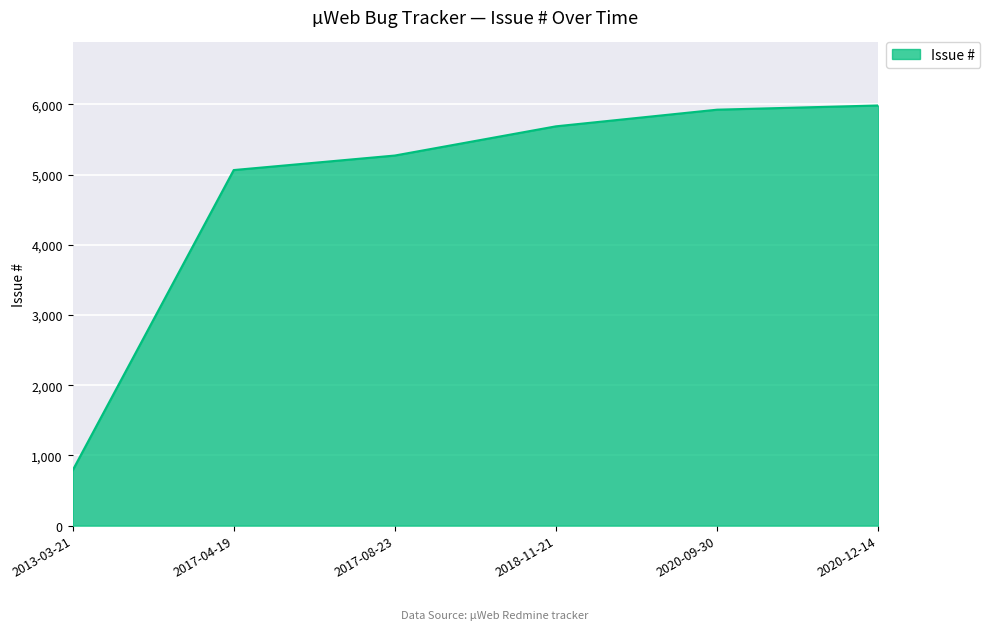

Which has a higher value, 2020-12-14 or 2017-08-23?

2020-12-14